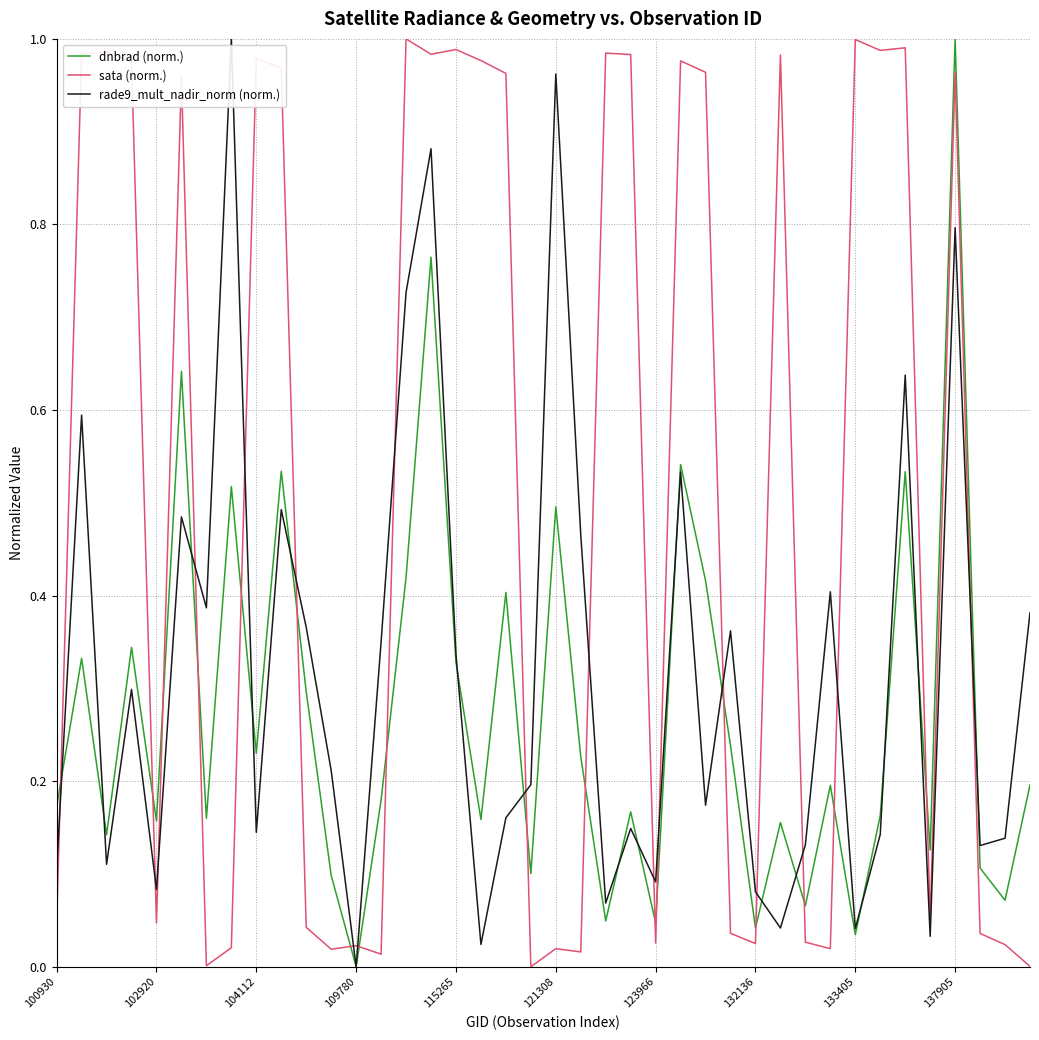

True or false: sata (norm.) has more than 0 interior local peaks.

True